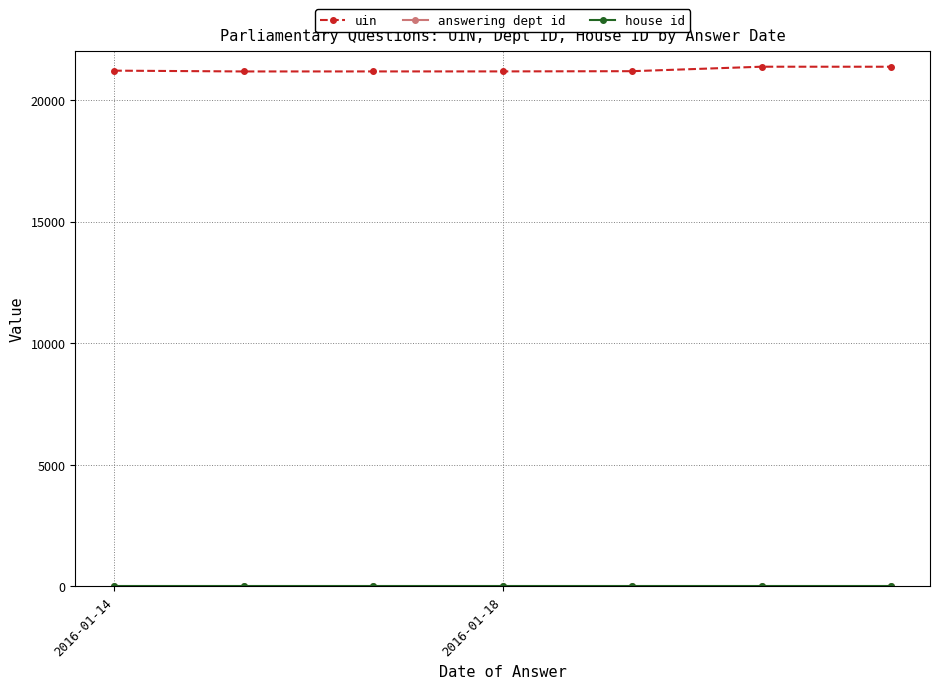

What is the average value of the uin series?

21232